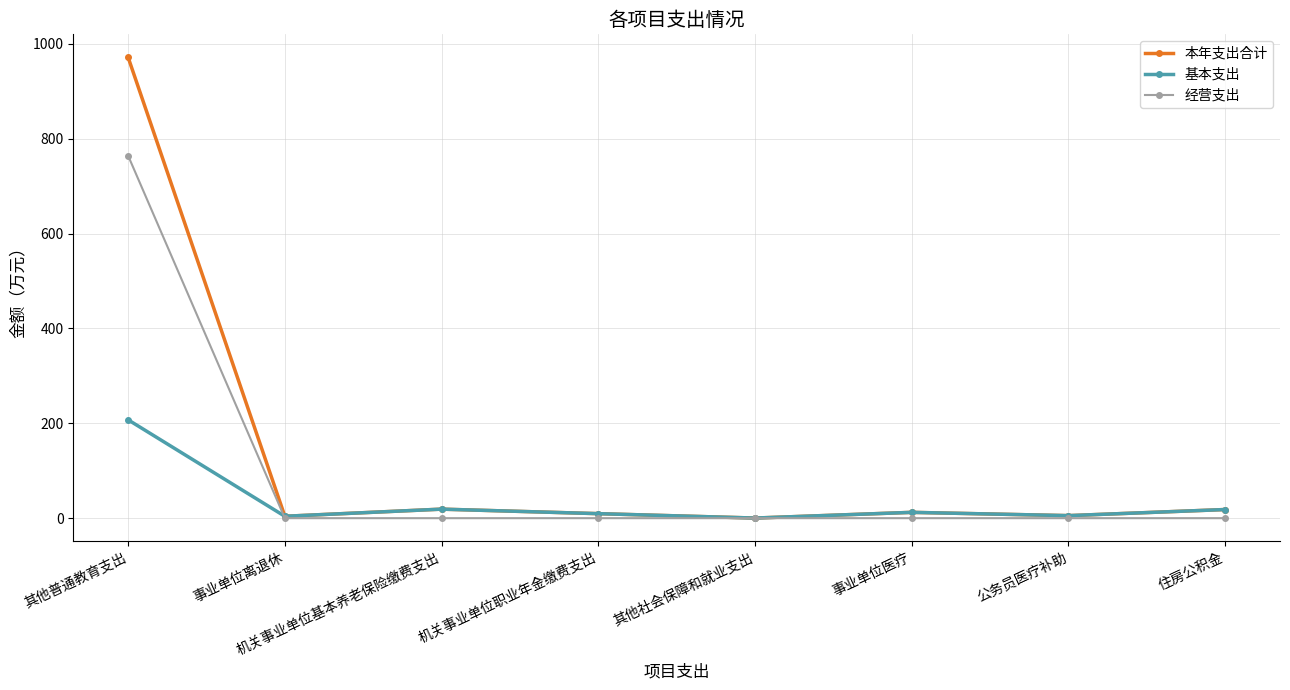

True or false: 经营支出 and 基本支出 cross at least once.

True